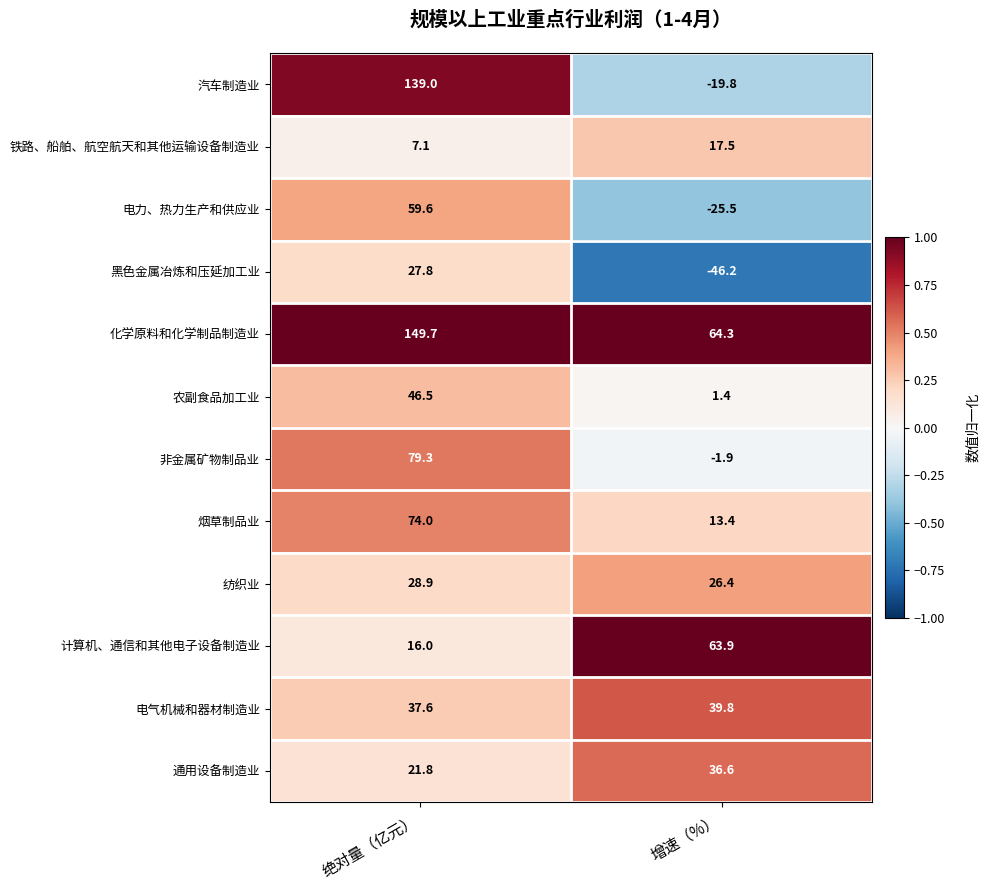

What is the difference between the 农副食品加工业 values at 绝对量（亿元） and 增速（%）?

45.1